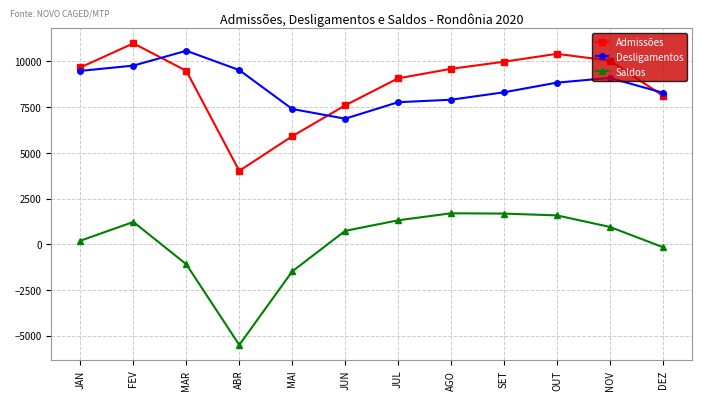

What is the label of the 7th point from the left?

JUL